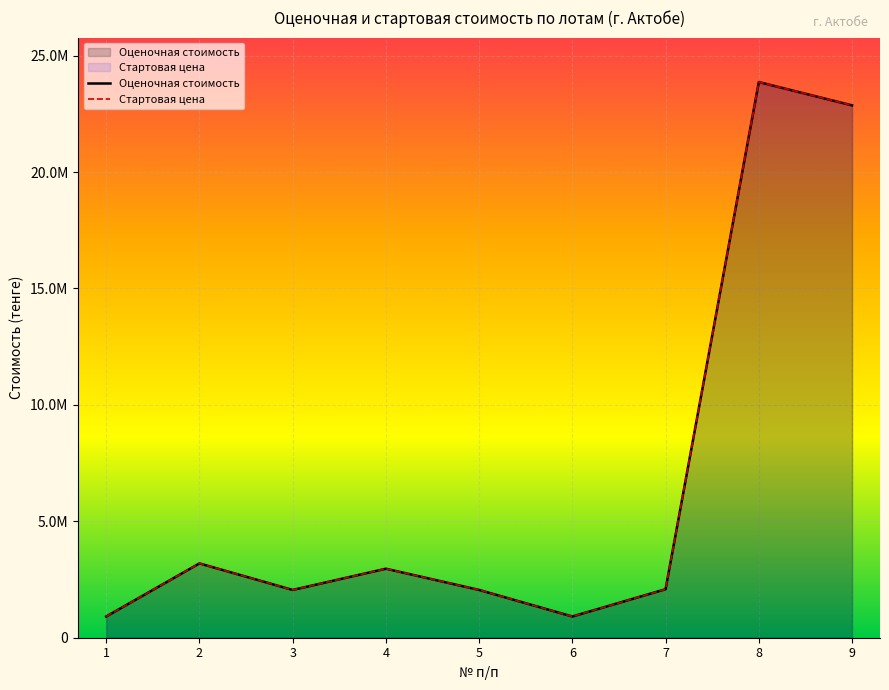

Is the value of Оценочная стоимость at 8 greater than the value of Стартовая цена at 6?

Yes